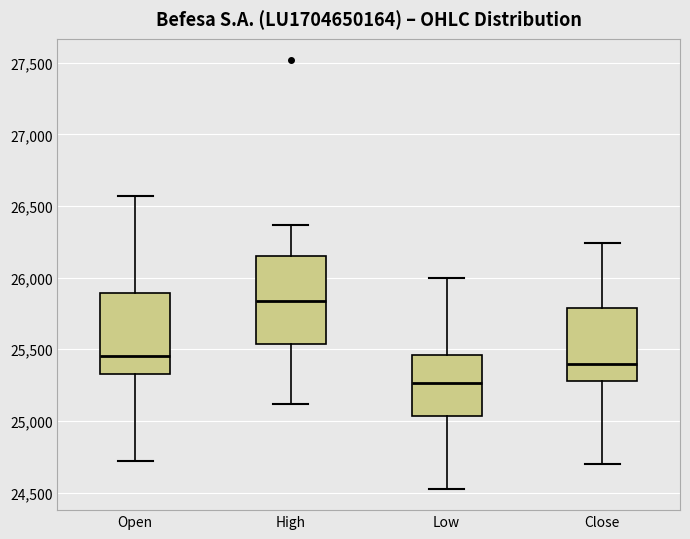

Reading left to right, transcribe this box plot: for each box, give where its median line is, the range the box spans, and where its two whiskers end, as read against the y-axis. The values are not printed on the chart, so give them approximately, as read against the axis.

Open: median 25450, box 25350 to 25900, whiskers 24700 to 26550
High: median 25850, box 25550 to 26150, whiskers 25100 to 26350
Low: median 25250, box 25050 to 25450, whiskers 24550 to 26000
Close: median 25400, box 25300 to 25800, whiskers 24700 to 26250